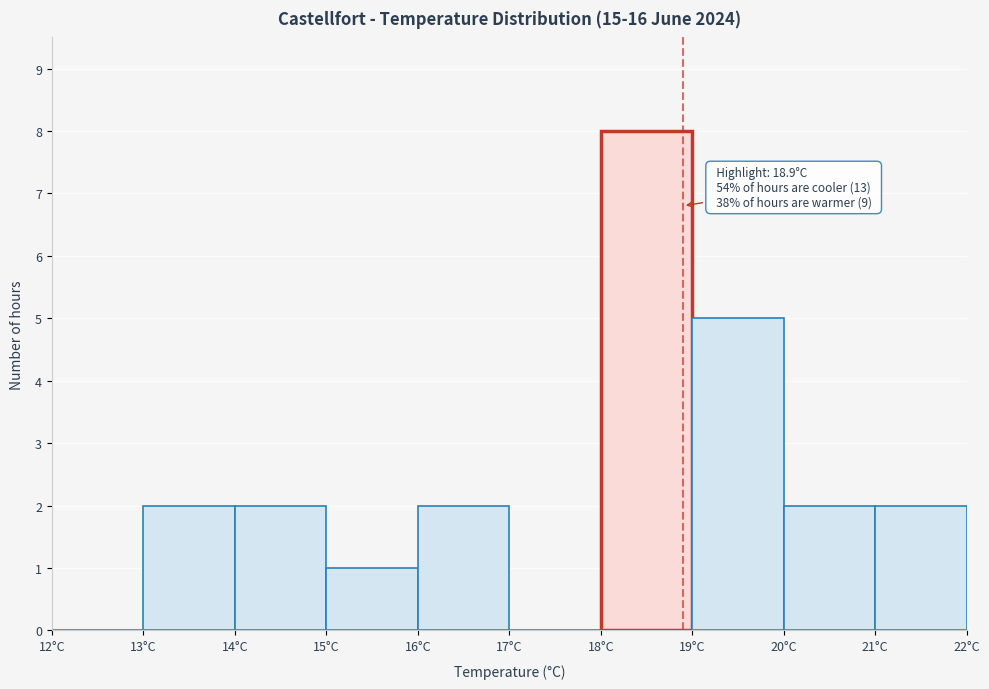

Over which range of the x-axis is the bar tallest?

18 to 19